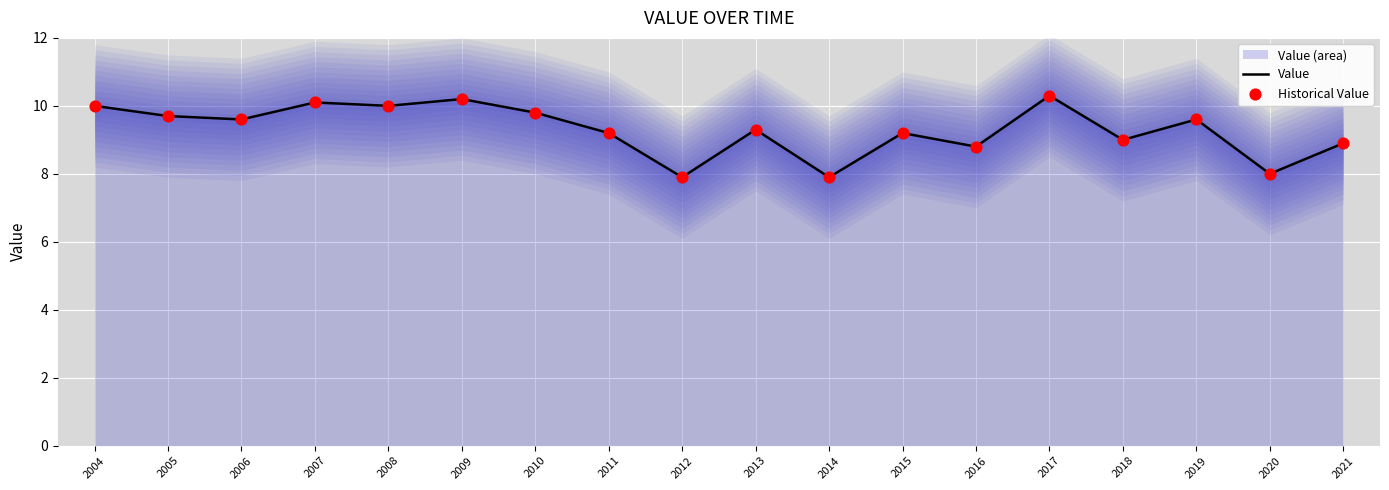

Which series has the largest Y range (max minus min)?

Value